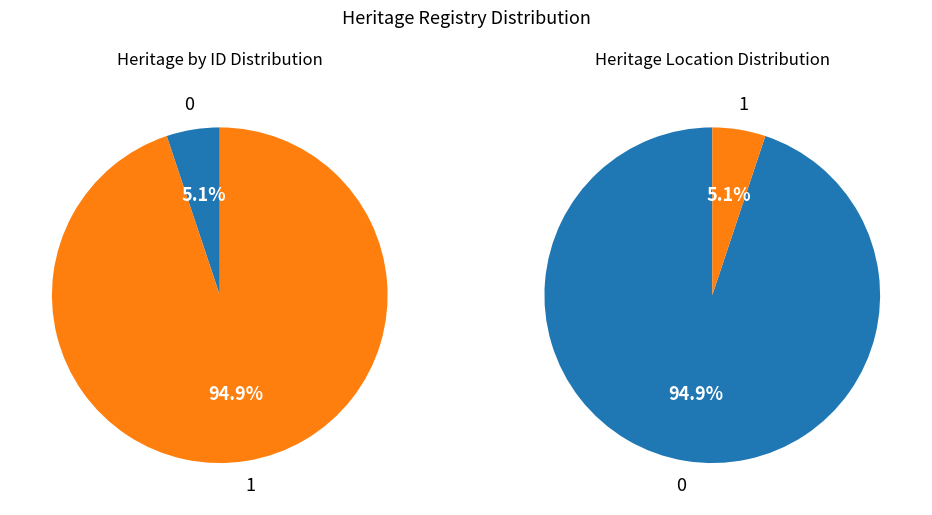

The SACRED HEART CATHOLIC CHURCH slice represents 19% of the pie. True or false?

False